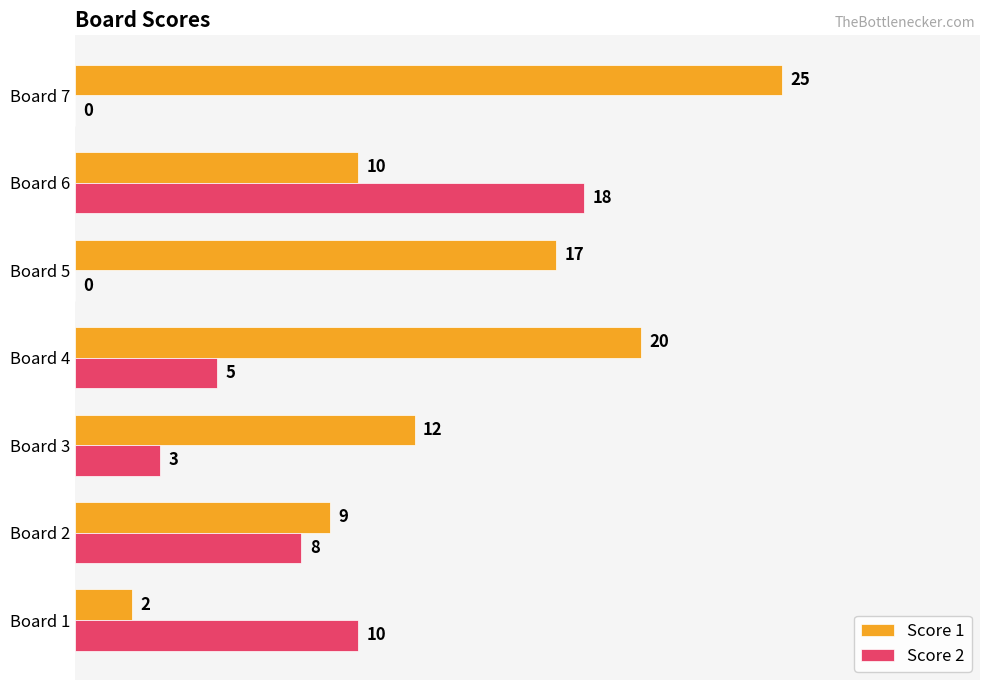

Which series changed the most between Board 3 and Board 6?

Score 2